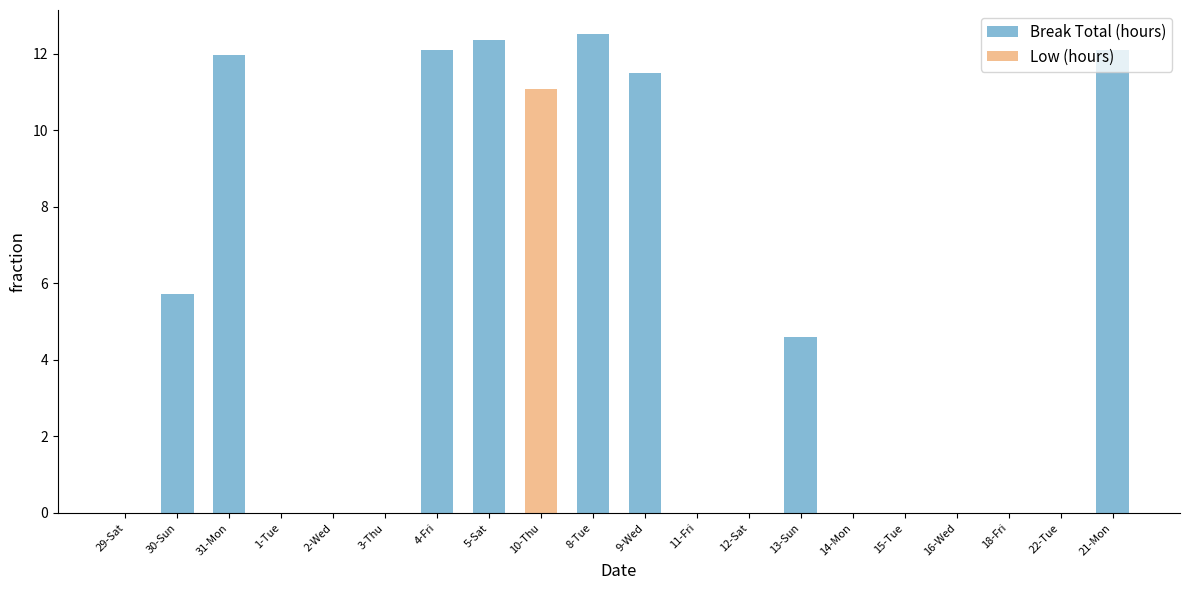

Which category has the lowest value across all series?

29-Sat